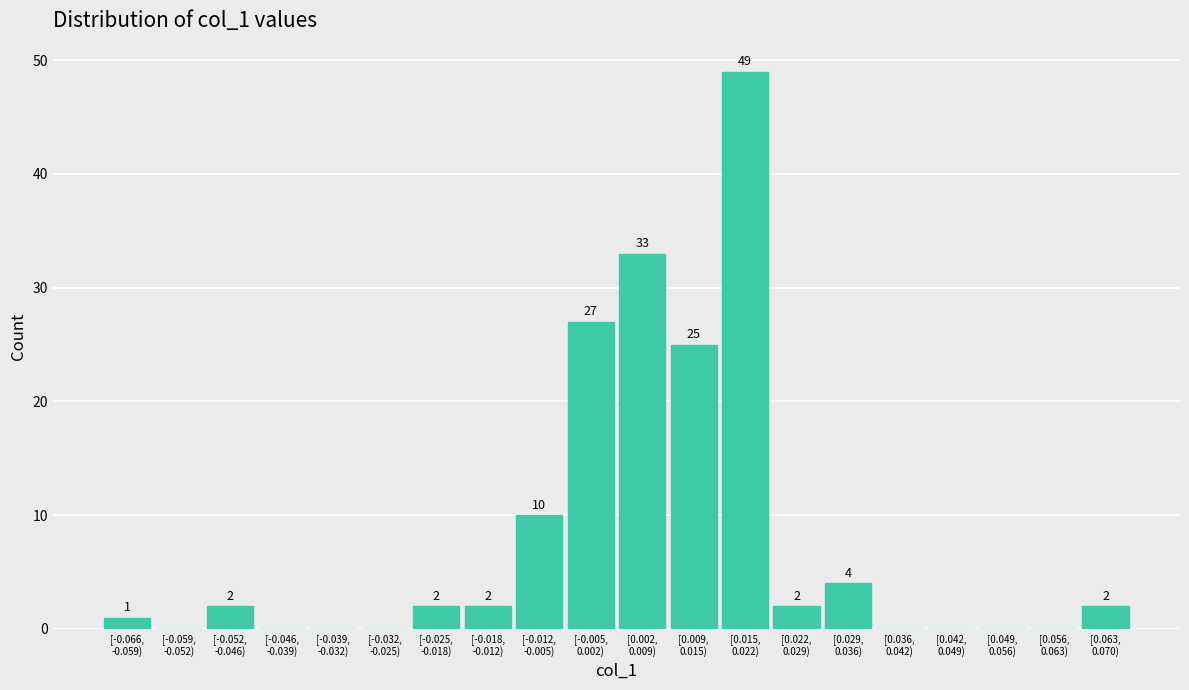

What is the maximum value shown in the chart?

49